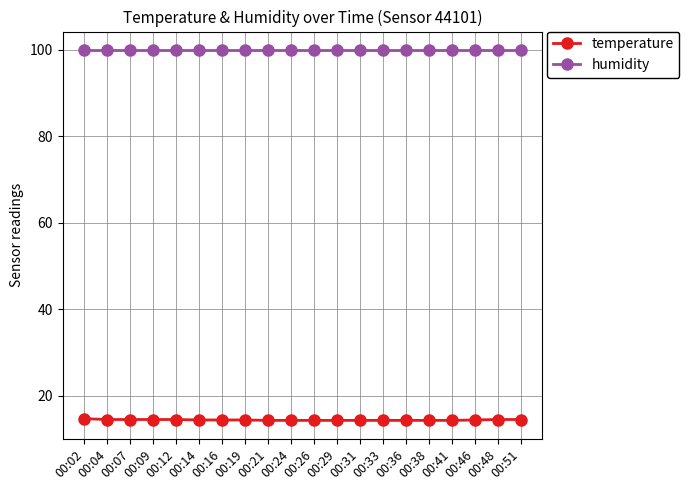

What is the maximum value for humidity?

99.9